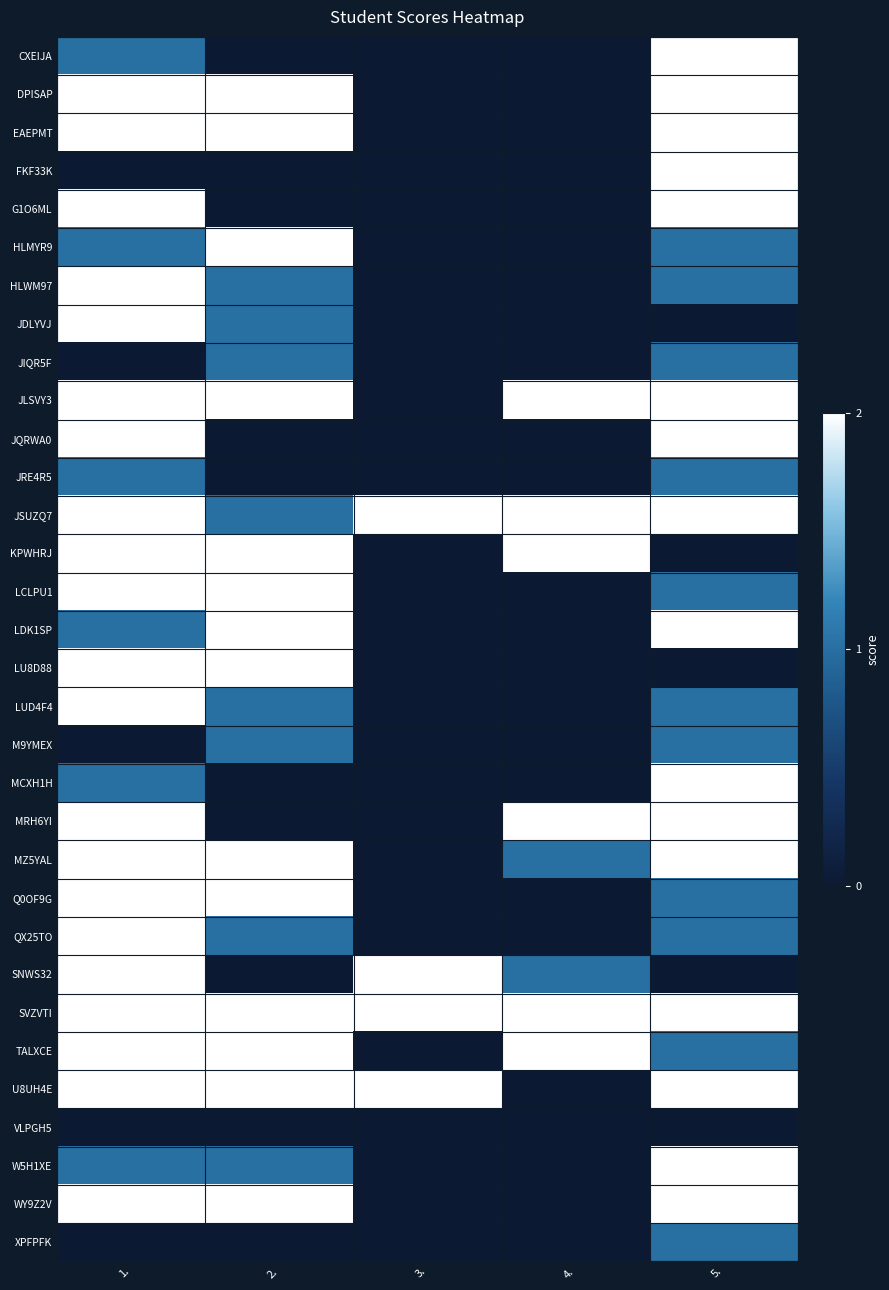

Reading left to right, transcribe all the data shown in this chart.

CXEIJA: 1.=1	2.=0	3.=0	4.=0	5.=2
DPISAP: 1.=2	2.=2	3.=0	4.=0	5.=2
EAEPMT: 1.=2	2.=2	3.=0	4.=0	5.=2
FKF33K: 1.=0	2.=0	3.=0	4.=0	5.=2
G1O6ML: 1.=2	2.=0	3.=0	4.=0	5.=2
HLMYR9: 1.=1	2.=2	3.=0	4.=0	5.=1
HLWM97: 1.=2	2.=1	3.=0	4.=0	5.=1
JDLYVJ: 1.=2	2.=1	3.=0	4.=0	5.=0
JIQR5F: 1.=0	2.=1	3.=0	4.=0	5.=1
JLSVY3: 1.=2	2.=2	3.=0	4.=2	5.=2
JQRWA0: 1.=2	2.=0	3.=0	4.=0	5.=2
JRE4R5: 1.=1	2.=0	3.=0	4.=0	5.=1
JSUZQ7: 1.=2	2.=1	3.=2	4.=2	5.=2
KPWHRJ: 1.=2	2.=2	3.=0	4.=2	5.=0
LCLPU1: 1.=2	2.=2	3.=0	4.=0	5.=1
LDK1SP: 1.=1	2.=2	3.=0	4.=0	5.=2
LU8D88: 1.=2	2.=2	3.=0	4.=0	5.=0
LUD4F4: 1.=2	2.=1	3.=0	4.=0	5.=1
M9YMEX: 1.=0	2.=1	3.=0	4.=0	5.=1
MCXH1H: 1.=1	2.=0	3.=0	4.=0	5.=2
MRH6YI: 1.=2	2.=0	3.=0	4.=2	5.=2
MZ5YAL: 1.=2	2.=2	3.=0	4.=1	5.=2
Q0OF9G: 1.=2	2.=2	3.=0	4.=0	5.=1
QX25TO: 1.=2	2.=1	3.=0	4.=0	5.=1
SNWS32: 1.=2	2.=0	3.=2	4.=1	5.=0
SVZVTI: 1.=2	2.=2	3.=2	4.=2	5.=2
TALXCE: 1.=2	2.=2	3.=0	4.=2	5.=1
U8UH4E: 1.=2	2.=2	3.=2	4.=0	5.=2
VLPGH5: 1.=0	2.=0	3.=0	4.=0	5.=0
W5H1XE: 1.=1	2.=1	3.=0	4.=0	5.=2
WY9Z2V: 1.=2	2.=2	3.=0	4.=0	5.=2
XPFPFK: 1.=0	2.=0	3.=0	4.=0	5.=1